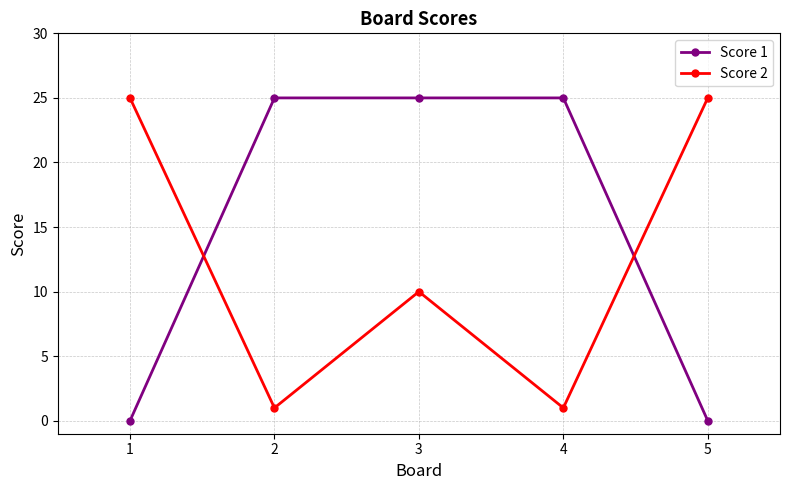

What is the value of the Score 2 point at the 5th from the left?

25